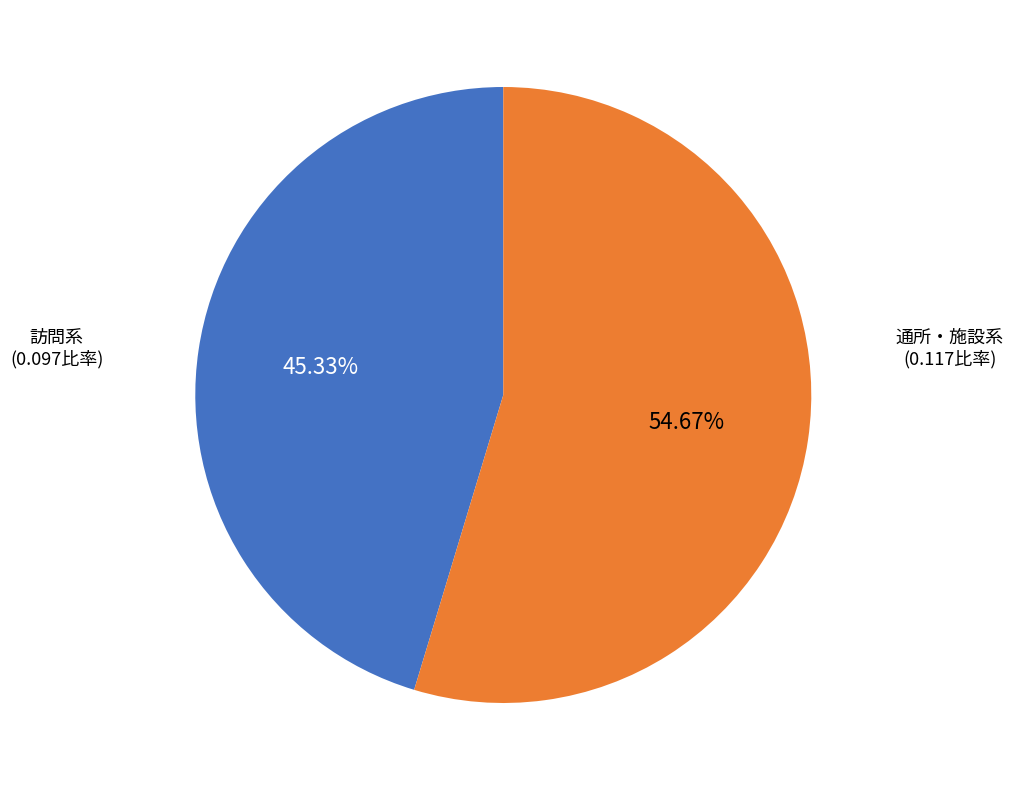

Is there any slice that represents more than half of the pie?

Yes